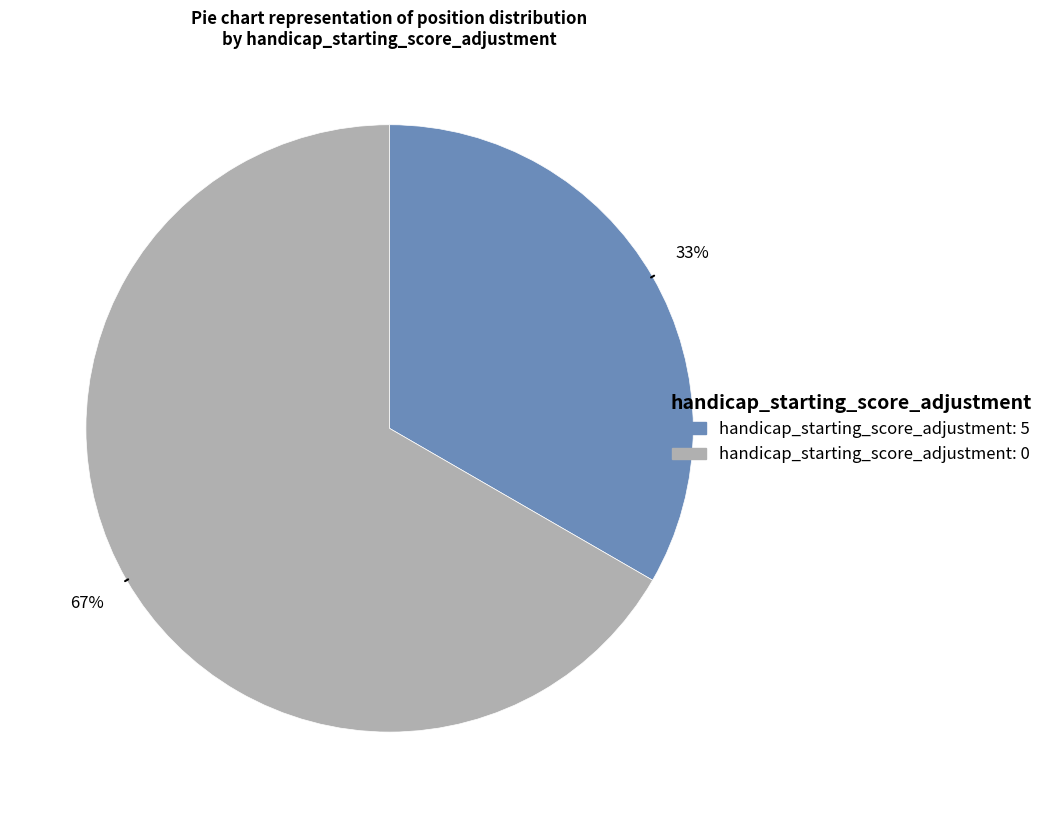

To the nearest percent, what is the average slice percentage?

50%